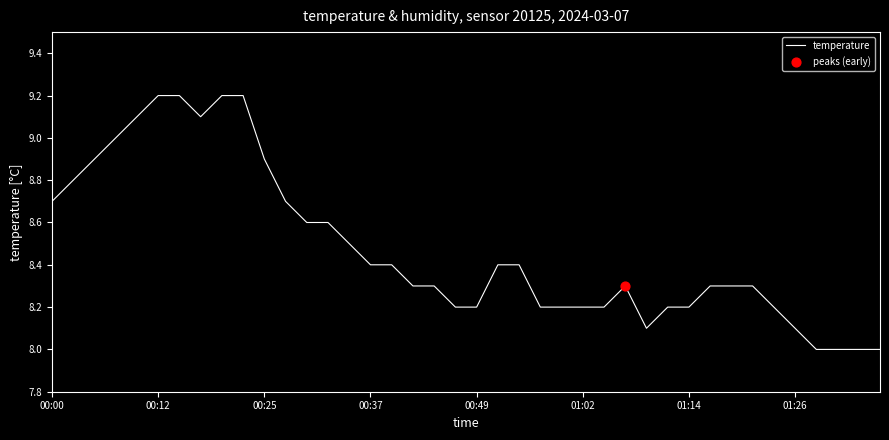

What is the difference between the maximum and minimum values?

1.2